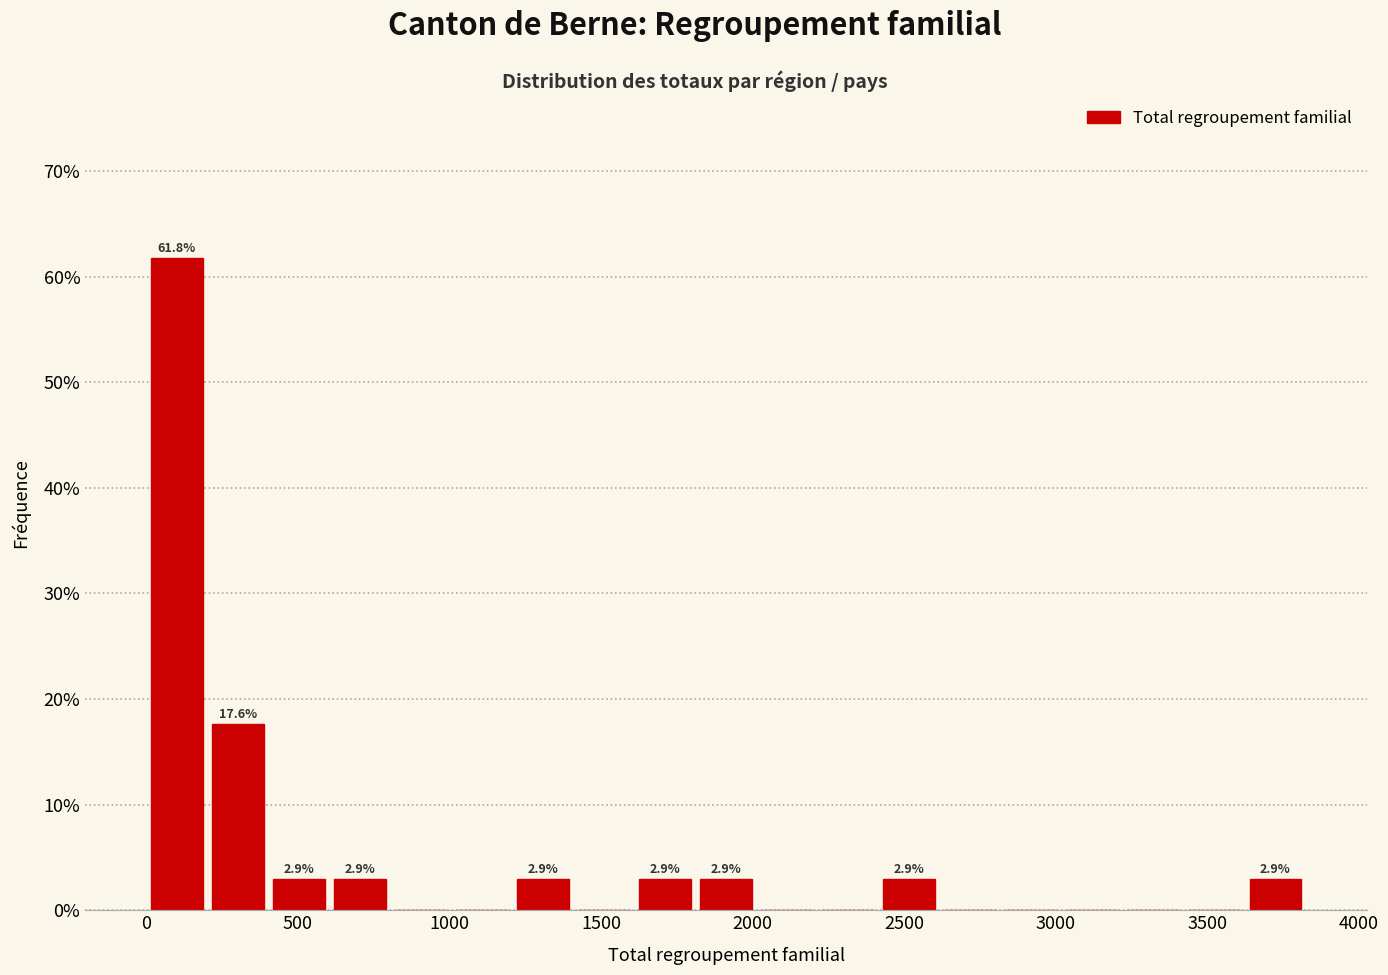

Which range on the x-axis has the tallest bar?

0 to 200